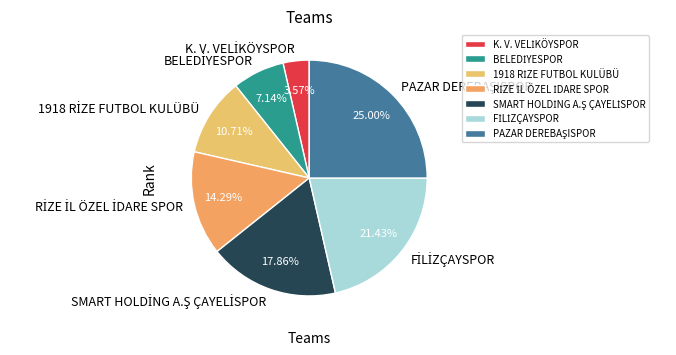

Is there any slice that represents more than half of the pie?

No